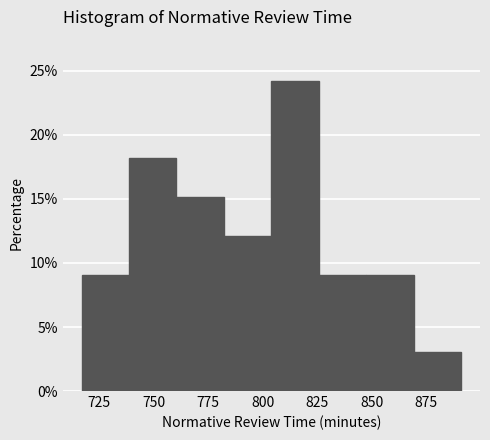

Reading left to right, transcribe this chart: for each bar, give the range it covers on the x-axis and its height. Neither the bar edges nor the heights are printed on the chart, so give them approximately, as read against the axes.

715 to 740: 9
740 to 760: 18
760 to 780: 15
780 to 805: 12
805 to 825: 24
825 to 850: 9
850 to 870: 9
870 to 890: 3